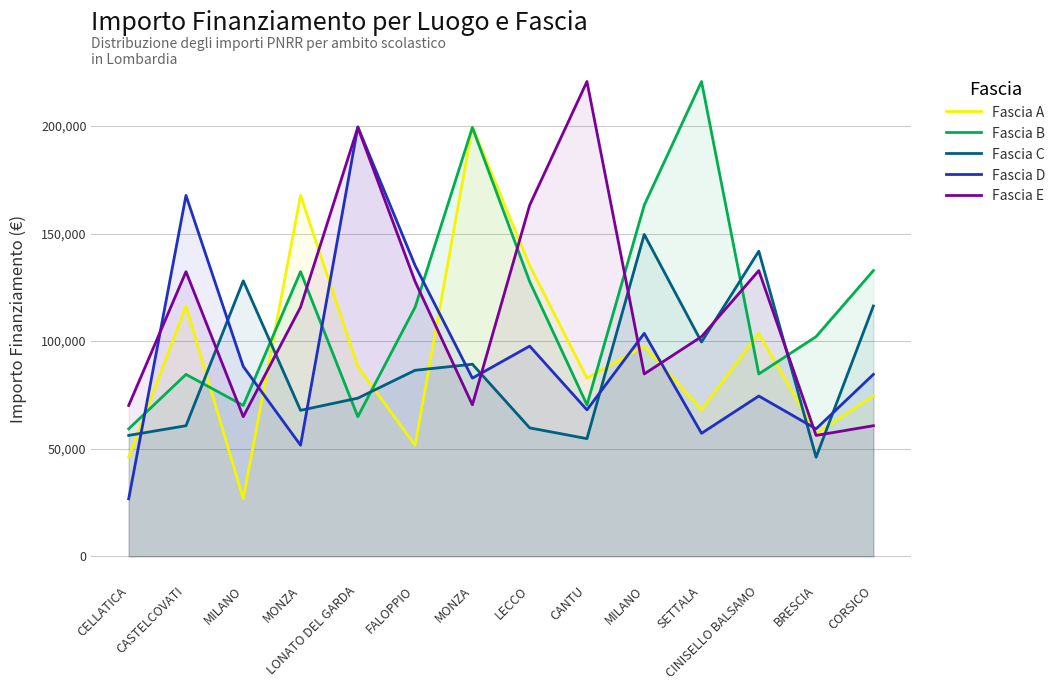

What is the difference between the Fascia C values at LONATO DEL GARDA and MONZA?

15770.2